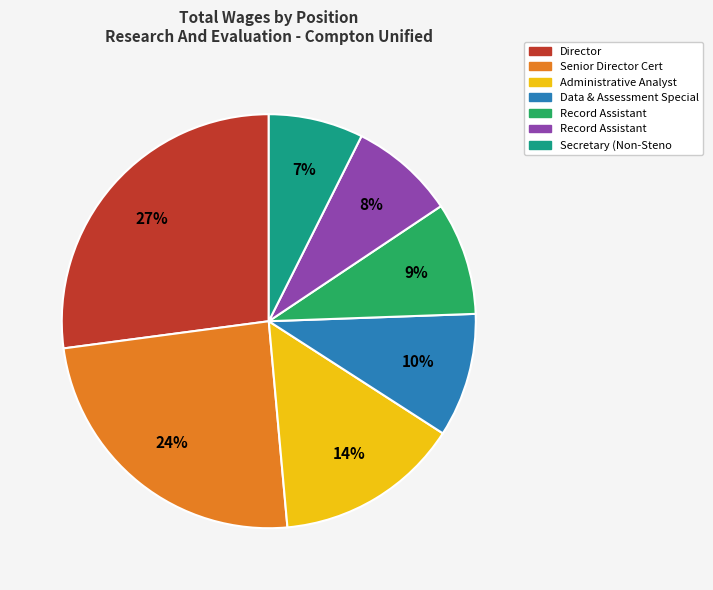

Is there a majority slice in this chart?

No